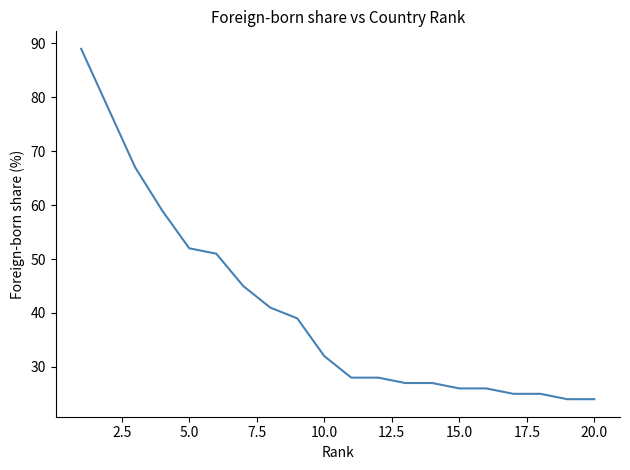

What is the greatest value displayed?

89